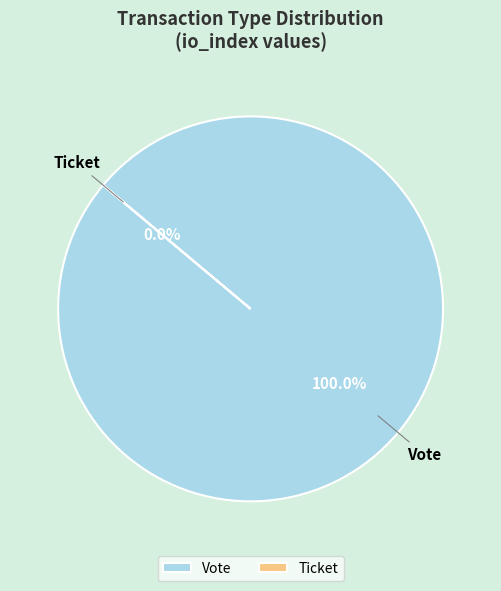

Count the number of slices in the pie.

2